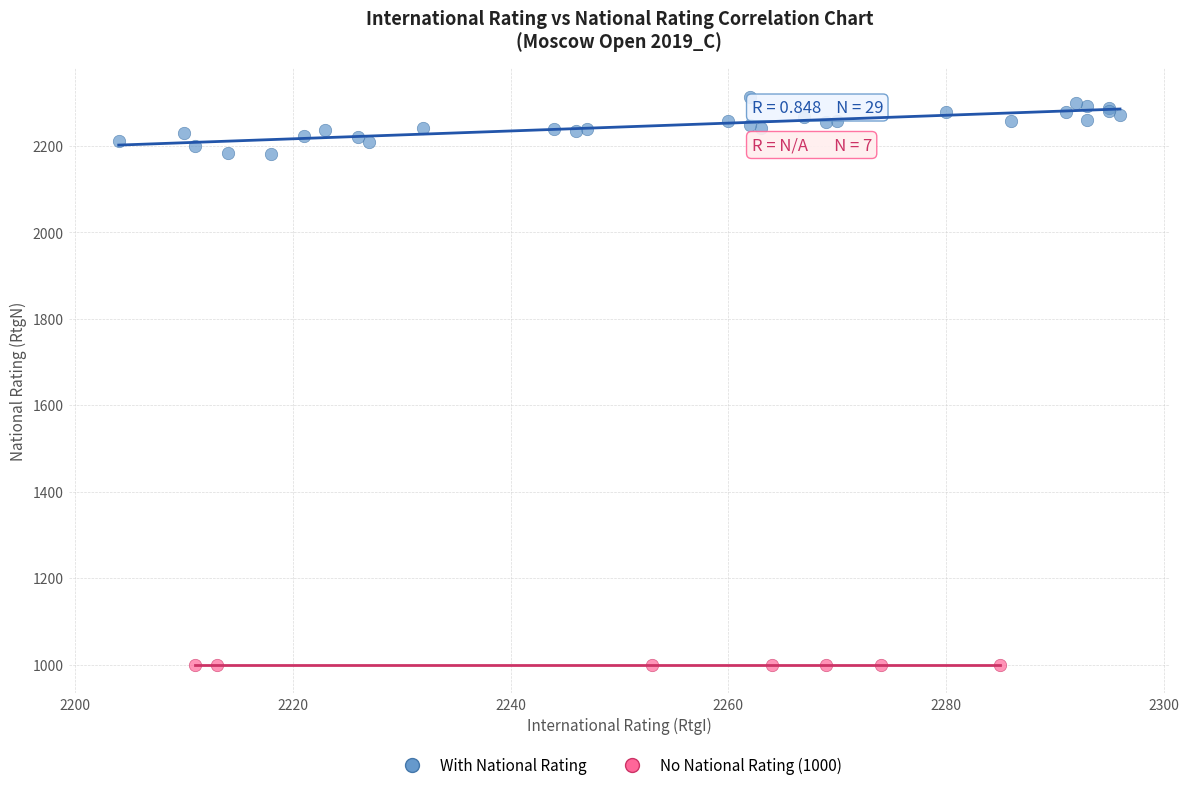

Which series reaches the minimum Y coordinate?

No National Rating (1000)